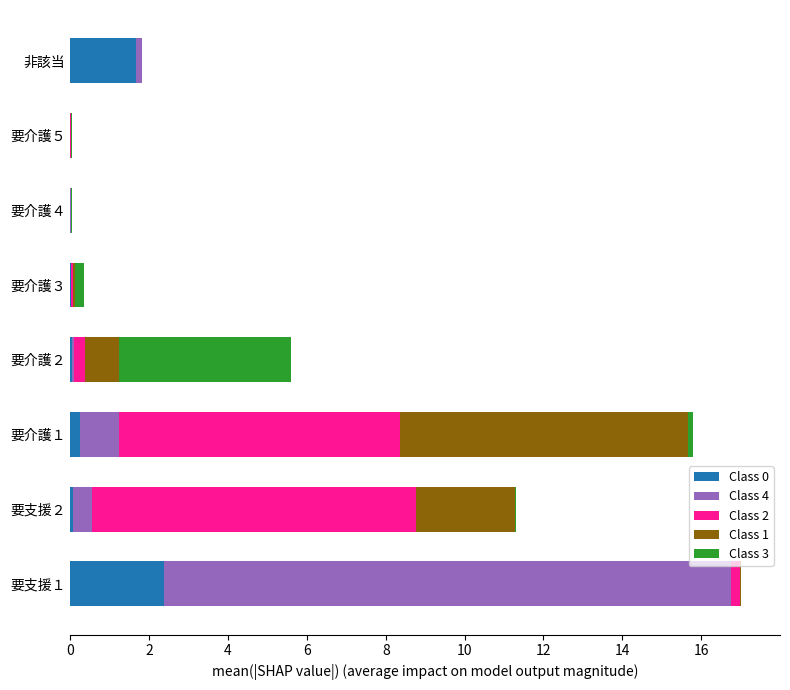

Is it true that Class 0 equals 0.3 at 要介護１?

True